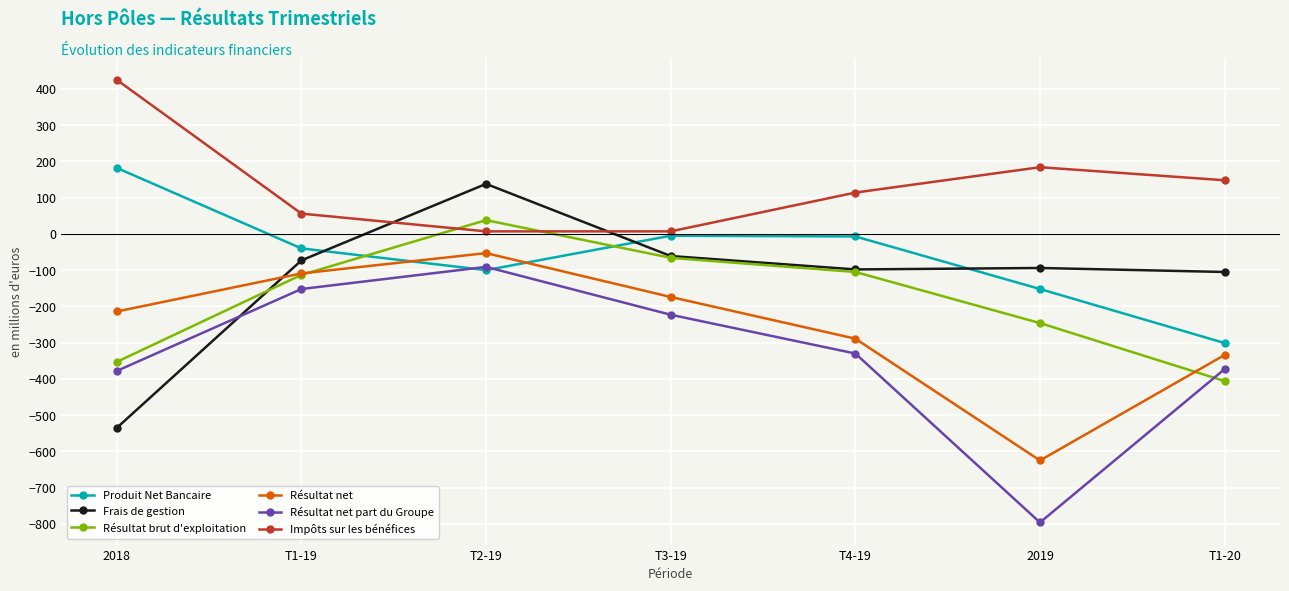

The value of Frais de gestion at T4-19 is -98. True or false?

True